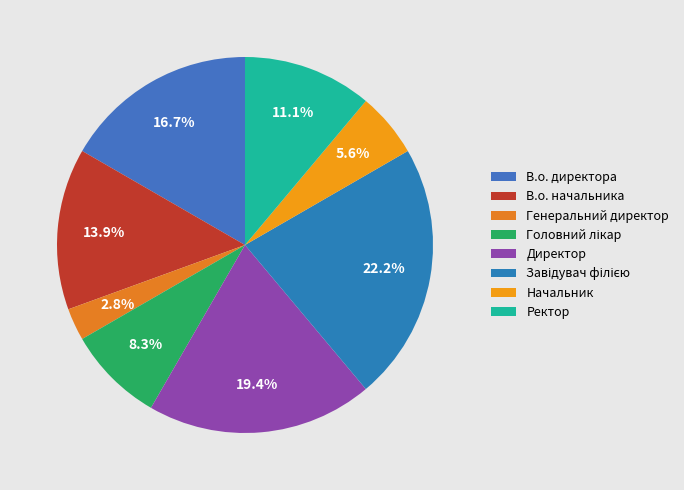

Does any single category account for the majority?

No